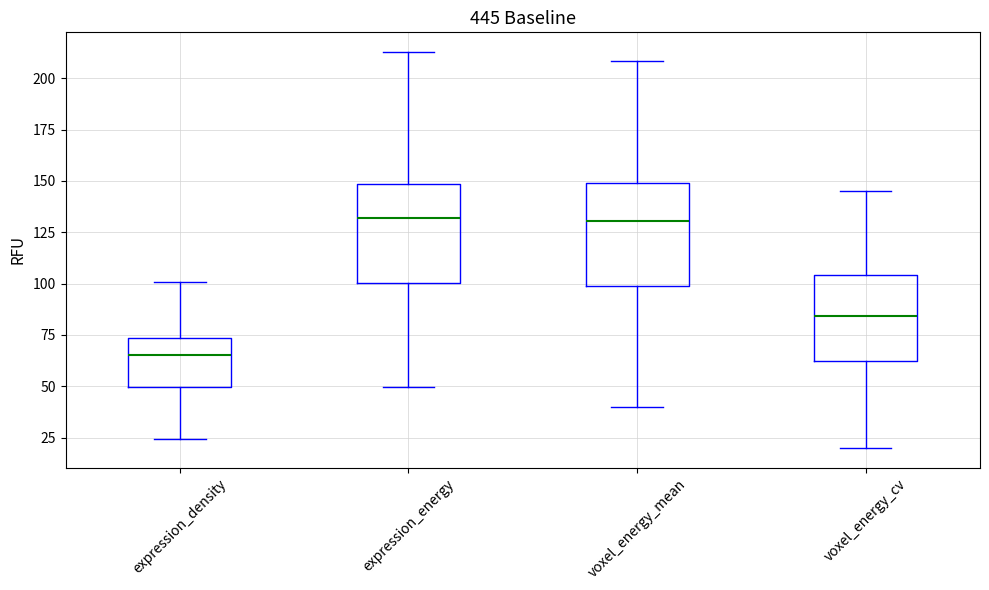

Where is the lower edge of the box for expression_energy on the y-axis? The values are not printed on the chart, so give them approximately, as read against the axis.

100